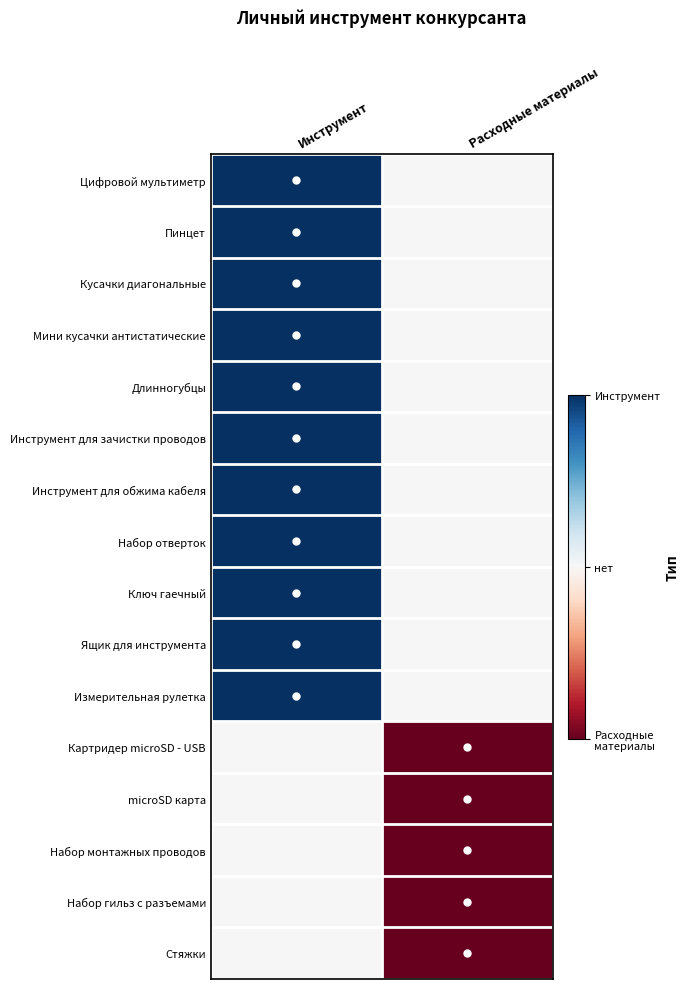

What is the difference between the highest and lowest values at Расходные материалы?

1